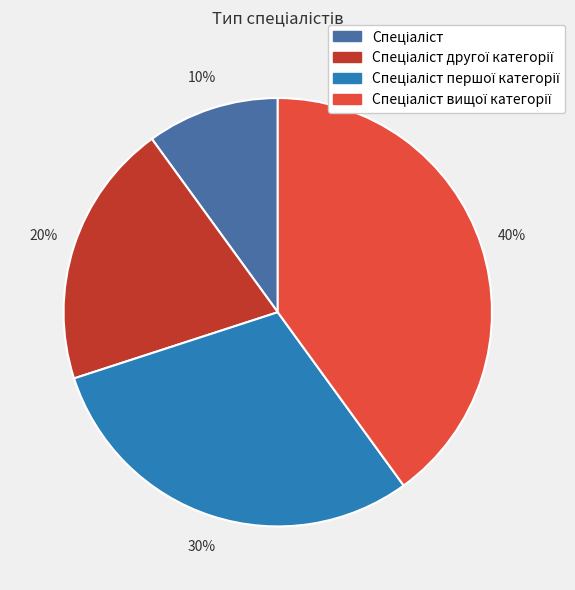

To the nearest percent, what is the average slice percentage?

25%